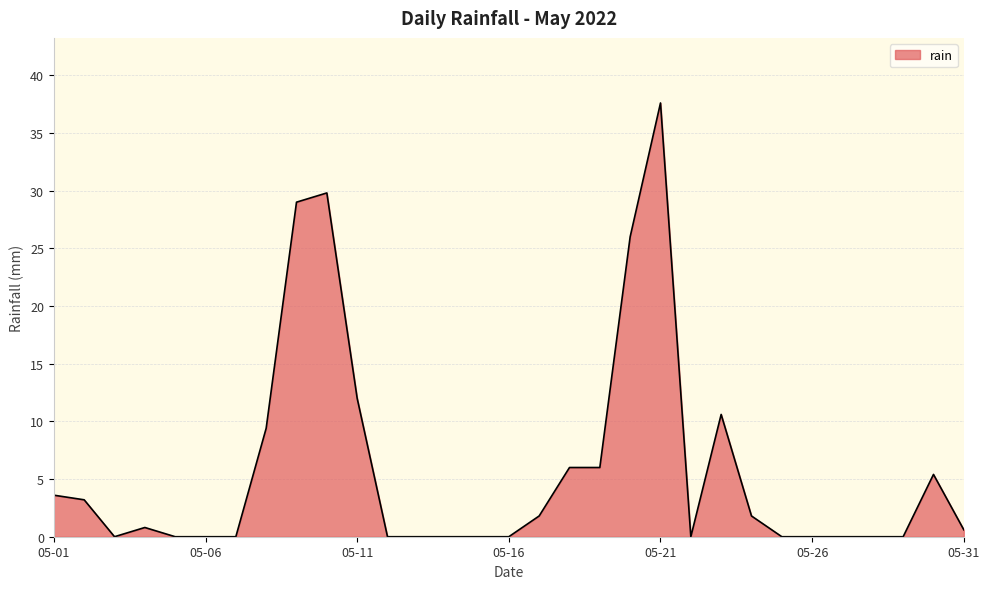

What is the greatest value displayed?

37.6